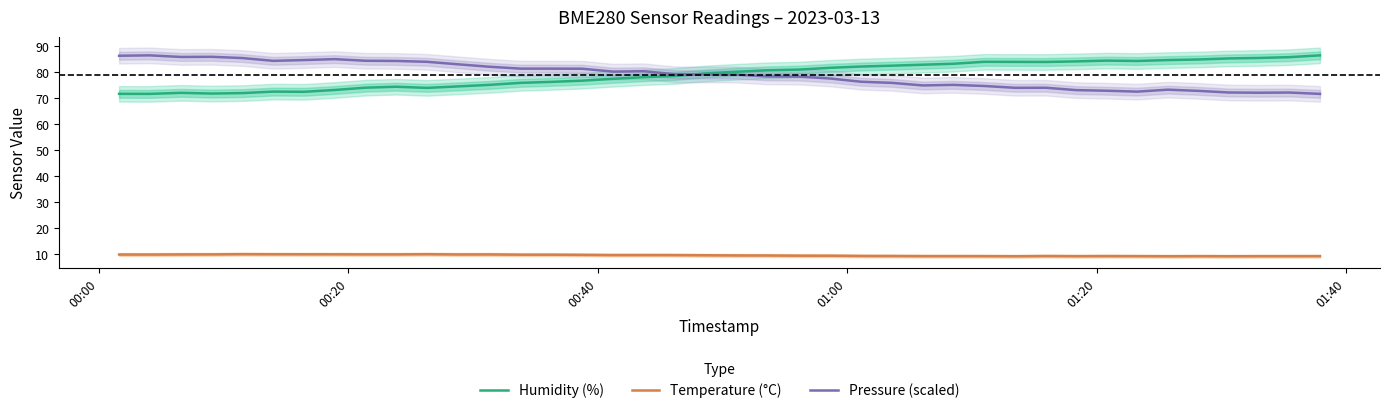

Reading left to right, what are all the values shown in this chart?

Humidity (%): 71.7	71.7	72.1	71.8	72.0	72.6	72.5	73.2	74.1	74.5	74.0	74.6	75.2	76.0	76.3	76.8	77.5	78.1	78.6	79.6	80.2	80.8	81.1	81.7	82.2	82.5	82.9	83.3	84.0	84.0	84.0	84.2	84.5	84.4	84.7	84.9	85.3	85.5	85.8	86.5
Temperature (°C): 9.9	9.9	9.9	10.0	10.1	10.0	10.0	10.0	10.0	10.0	10.0	9.9	9.9	9.8	9.8	9.8	9.7	9.7	9.7	9.6	9.6	9.5	9.5	9.4	9.4	9.3	9.3	9.3	9.3	9.2	9.3	9.3	9.3	9.3	9.2	9.3	9.2	9.3	9.3	9.3
Pressure (scaled): 86.4	86.5	85.9	86.0	85.5	84.4	84.7	85.1	84.4	84.4	84.0	83.1	82.1	81.4	81.4	81.4	80.3	80.4	79.3	79.2	79.1	78.4	78.3	77.6	76.4	75.9	75.0	75.2	74.7	74.0	74.1	73.2	72.9	72.6	73.3	72.9	72.2	72.1	72.2	71.7